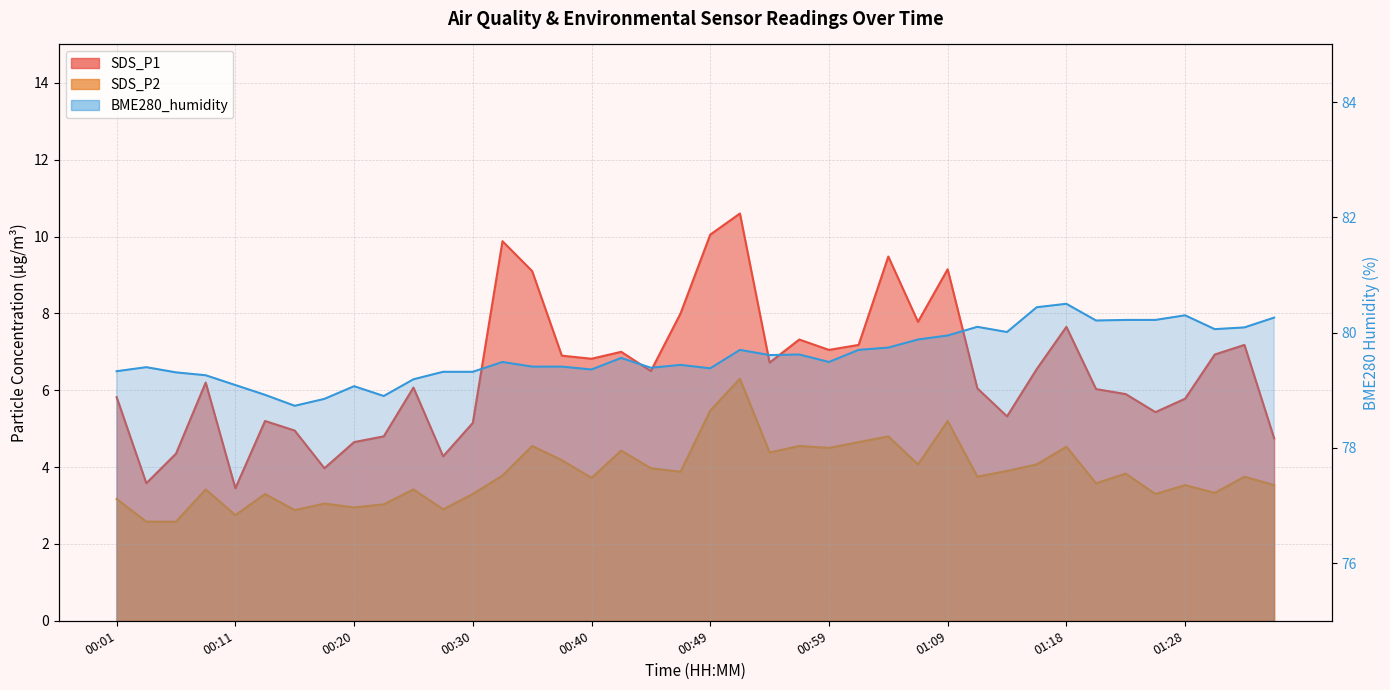

Rank the categories by SDS_P2 value from lowest to highest.

00:03, 00:06, 00:11, 00:16, 00:28, 00:20, 00:23, 00:18, 00:01, 00:13, 00:30, 01:26, 01:31, 00:08, 00:25, 01:28, 01:35, 01:21, 00:40, 01:11, 01:33, 00:33, 01:23, 00:47, 01:14, 00:45, 01:06, 01:16, 00:37, 00:54, 00:42, 00:59, 01:18, 00:35, 00:57, 01:02, 01:04, 01:09, 00:49, 00:52